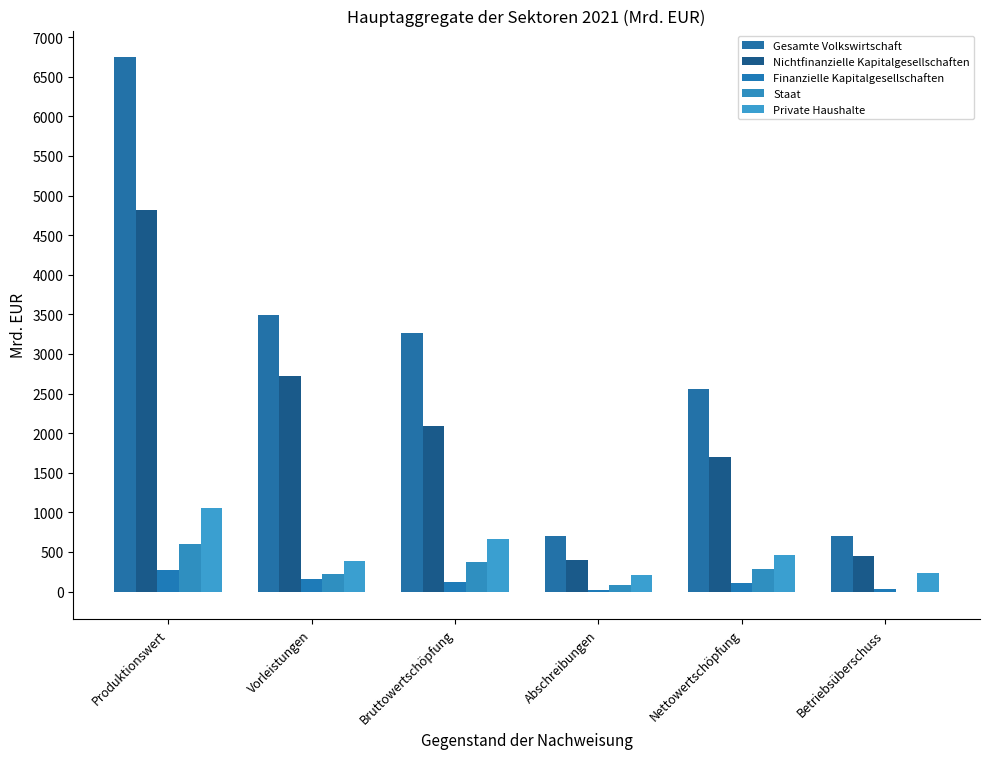

Does the chart contain stacked bars?

No